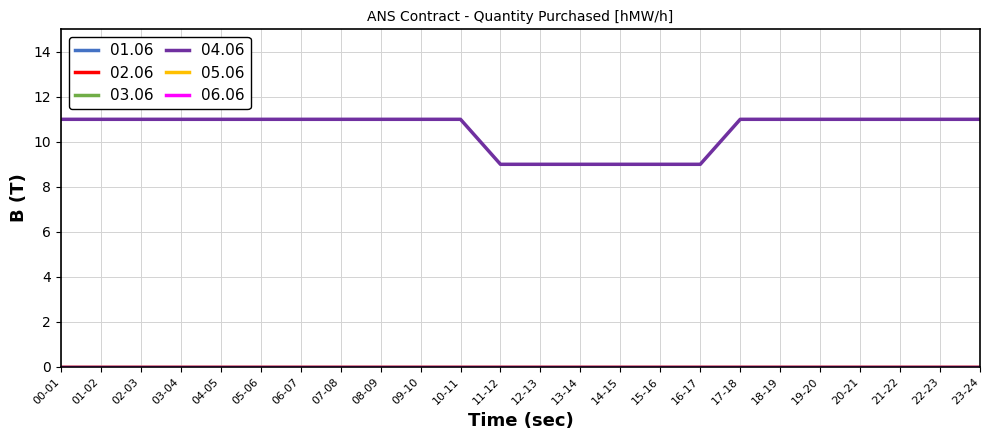

Does the chart display data point markers on the line(s)?

No